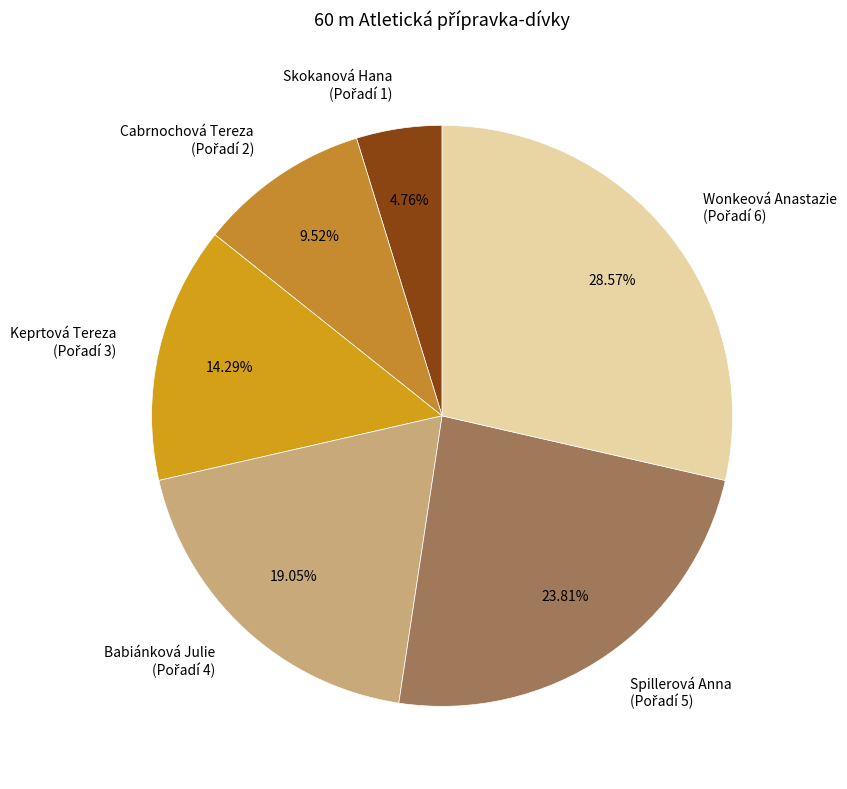

What percentage do Spillerová Anna and Wonkeová Anastazie together represent?

52.4%